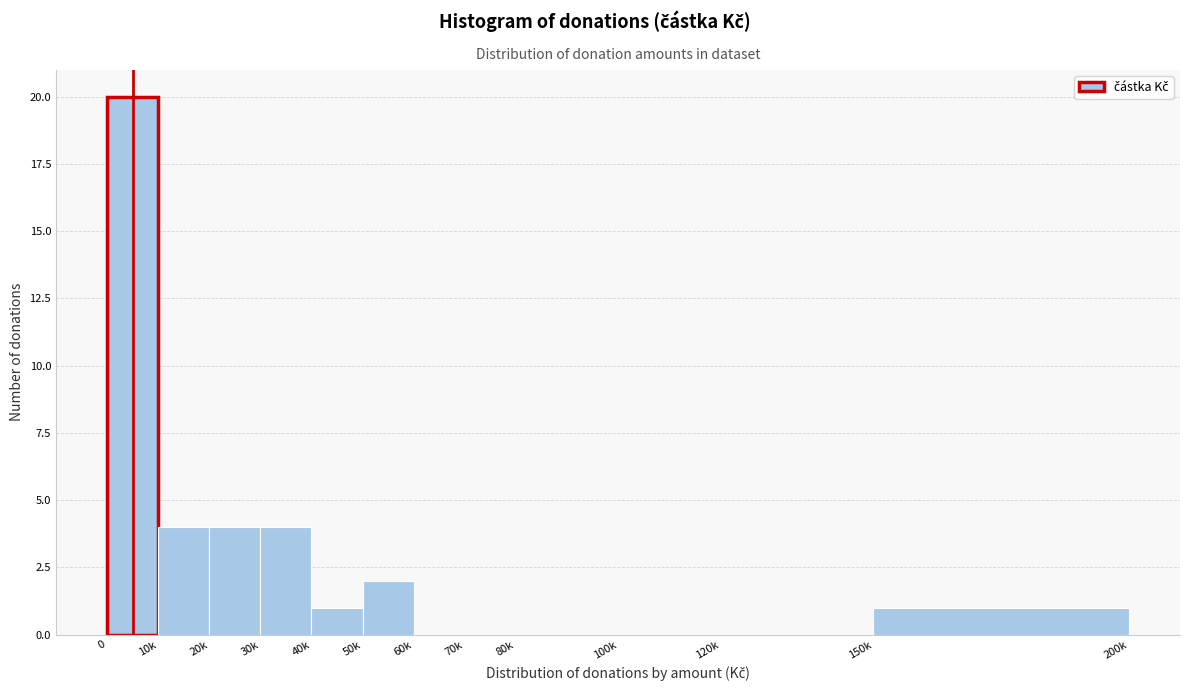

Reading right to left, what are all the values shown in this chart?

150k=1	120k=0	100k=0	80k=0	70k=0	60k=0	50k=2	40k=1	30k=4	20k=4	10k=4	0=20